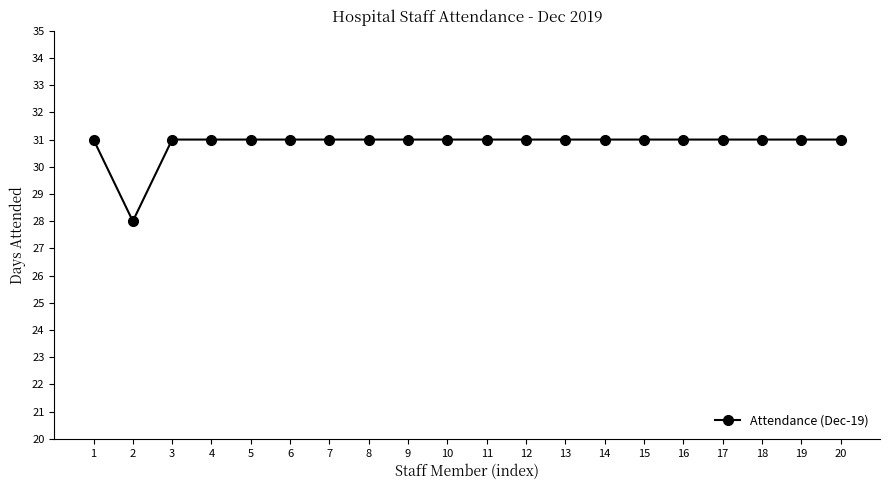

Where is the first local minimum?

2